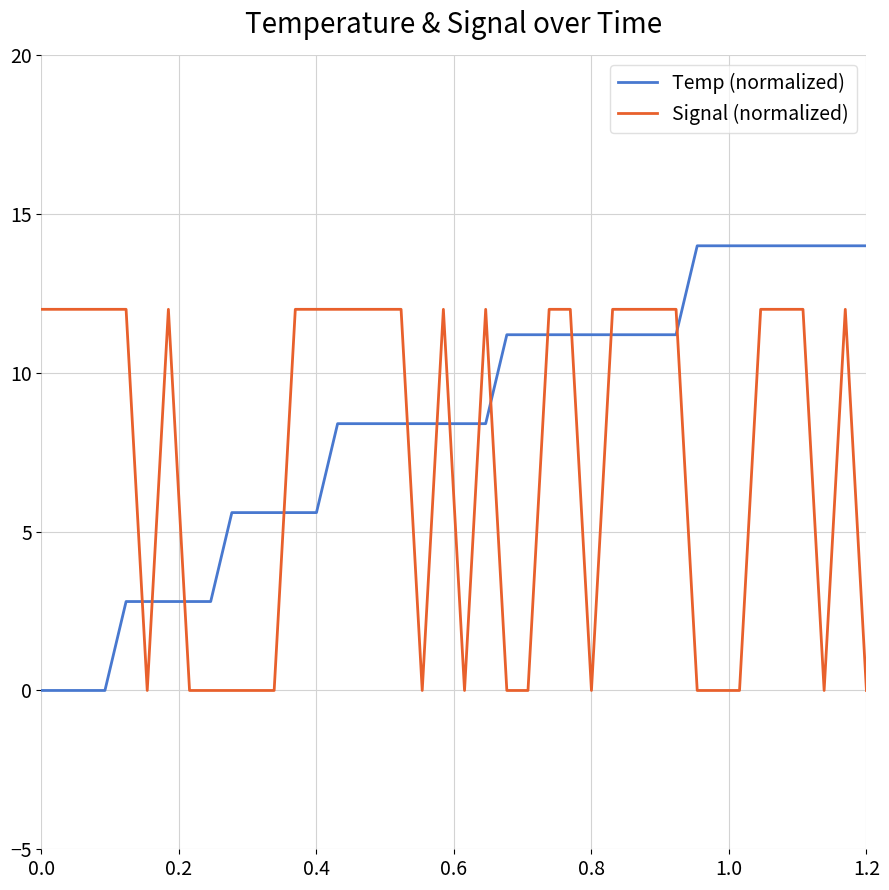

Is this an area chart (filled region under the line)?

No